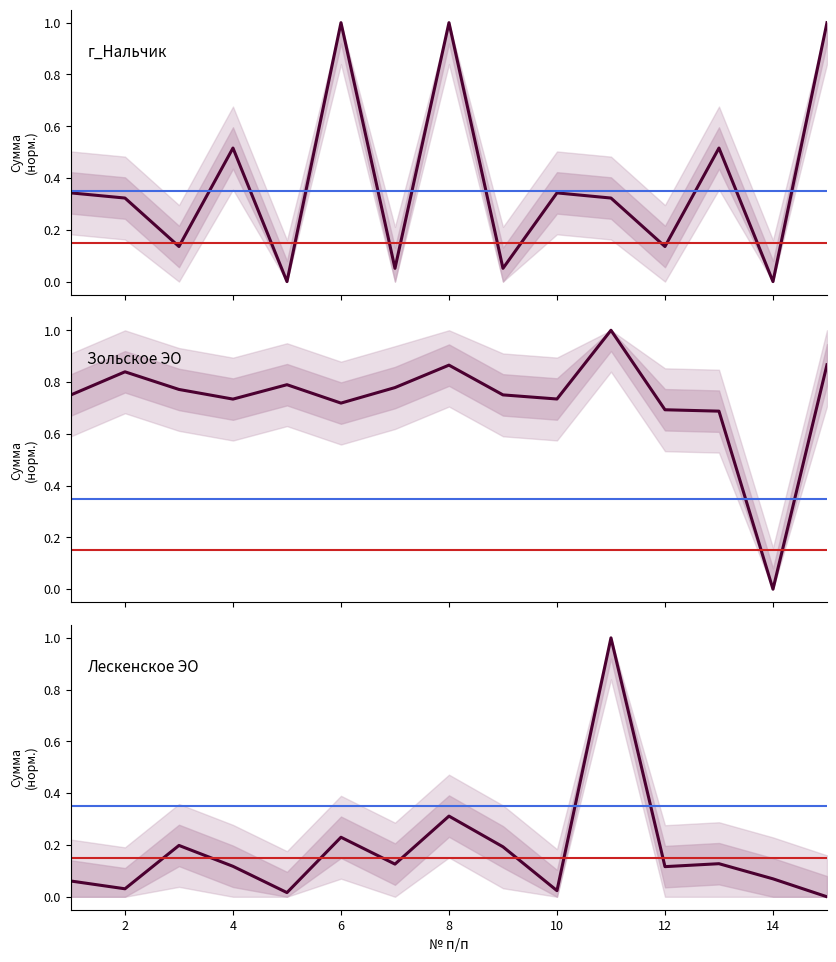

At how many categories does at least one series exceed 0?

15